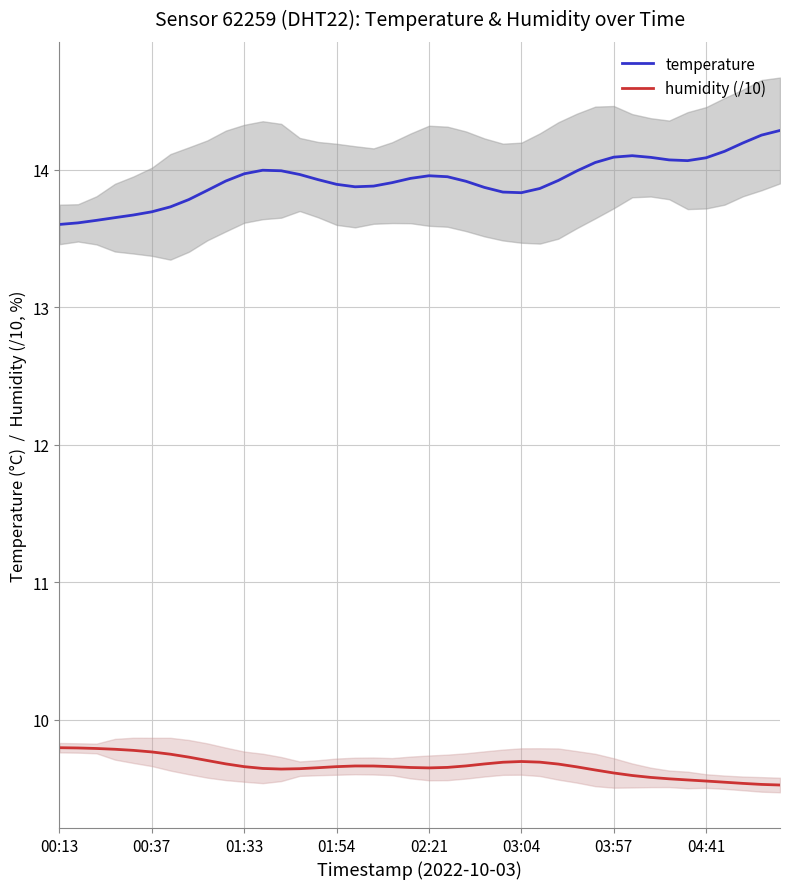

How many data points does each series have?

40